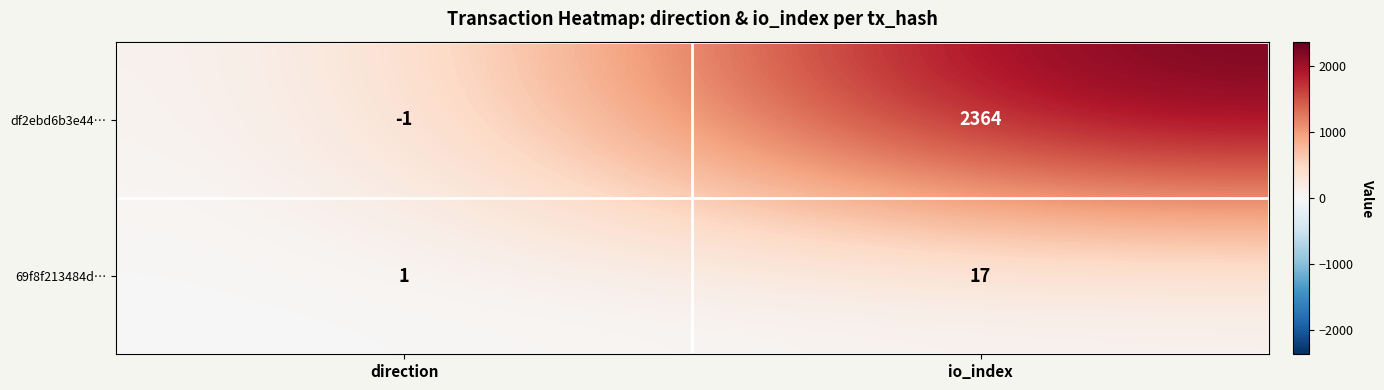

Which series has the largest range (max minus min)?

df2ebd6b3e44…